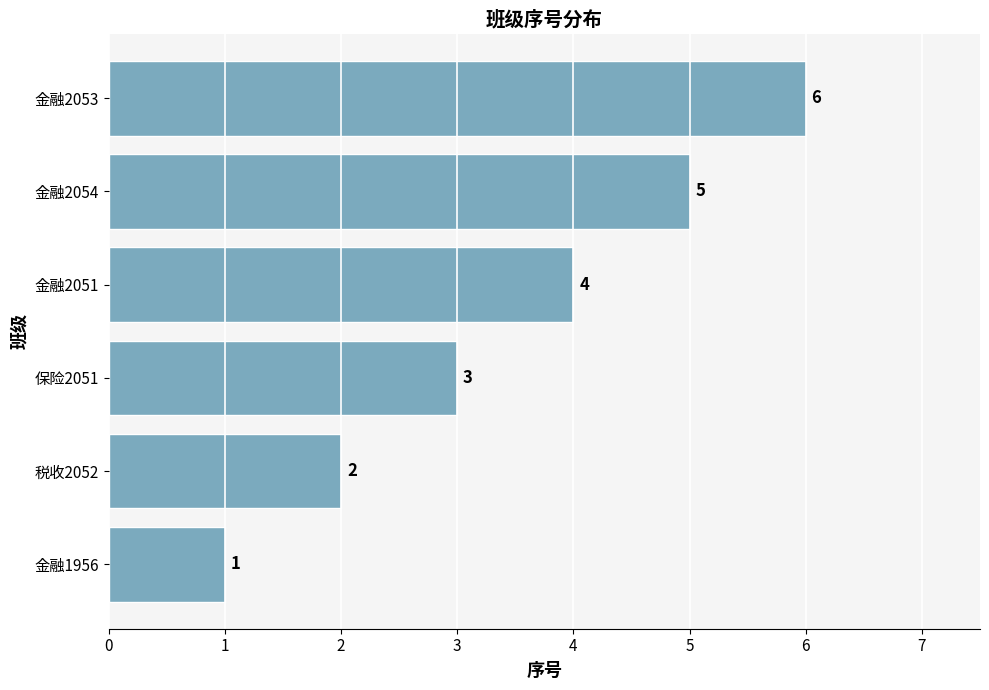

What is the difference between the second highest and second lowest values?

3